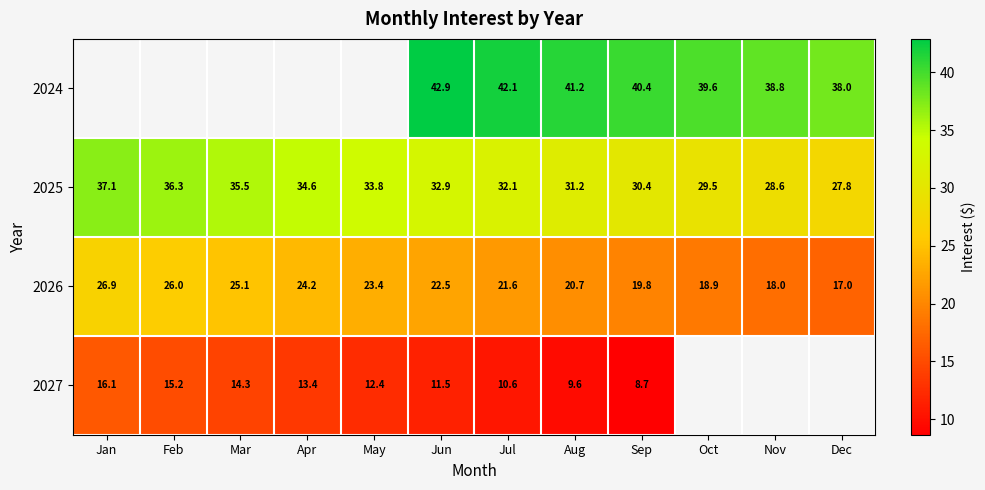

Where is 2026 nearest to the value 21?

Aug